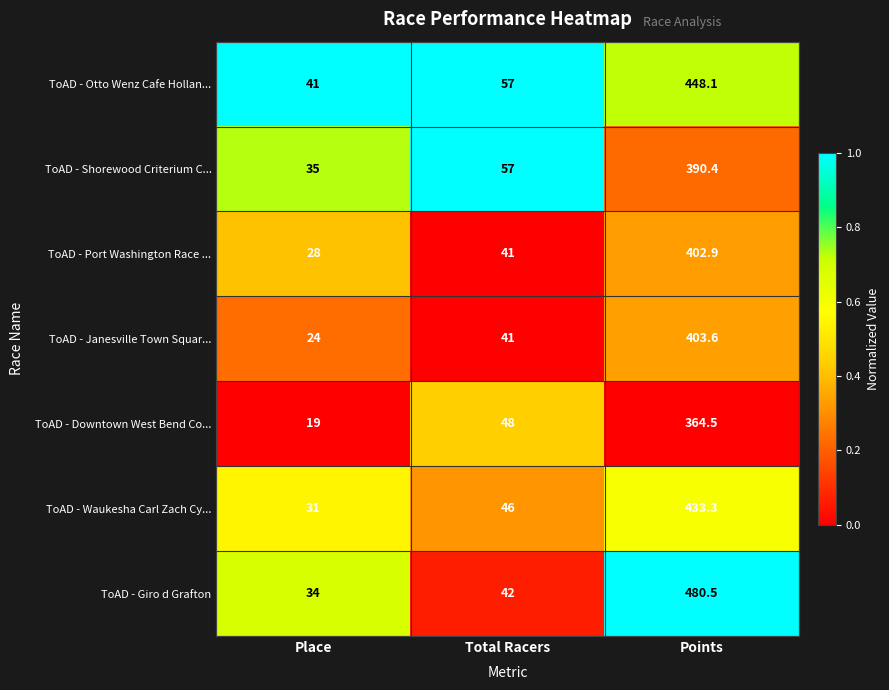

Is it true that ToAD - Janesville Town Squar... equals 644.3 at Points?

False